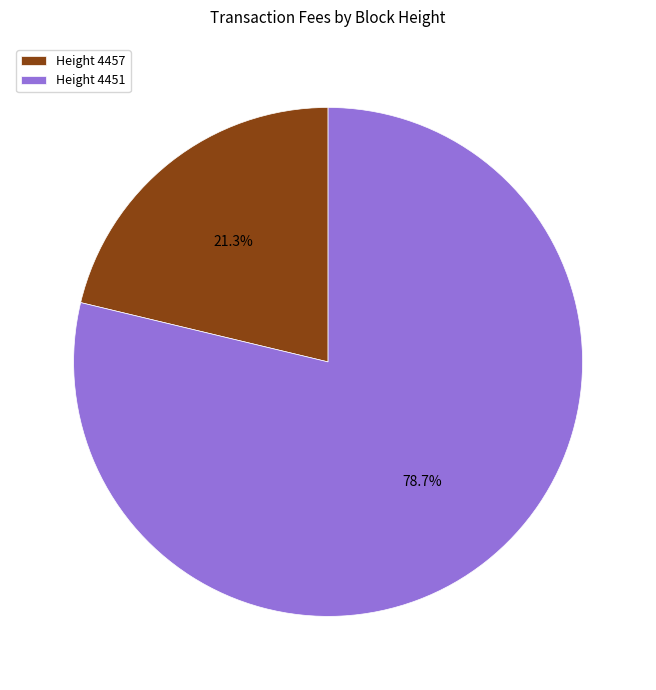

Does any single category account for the majority?

Yes